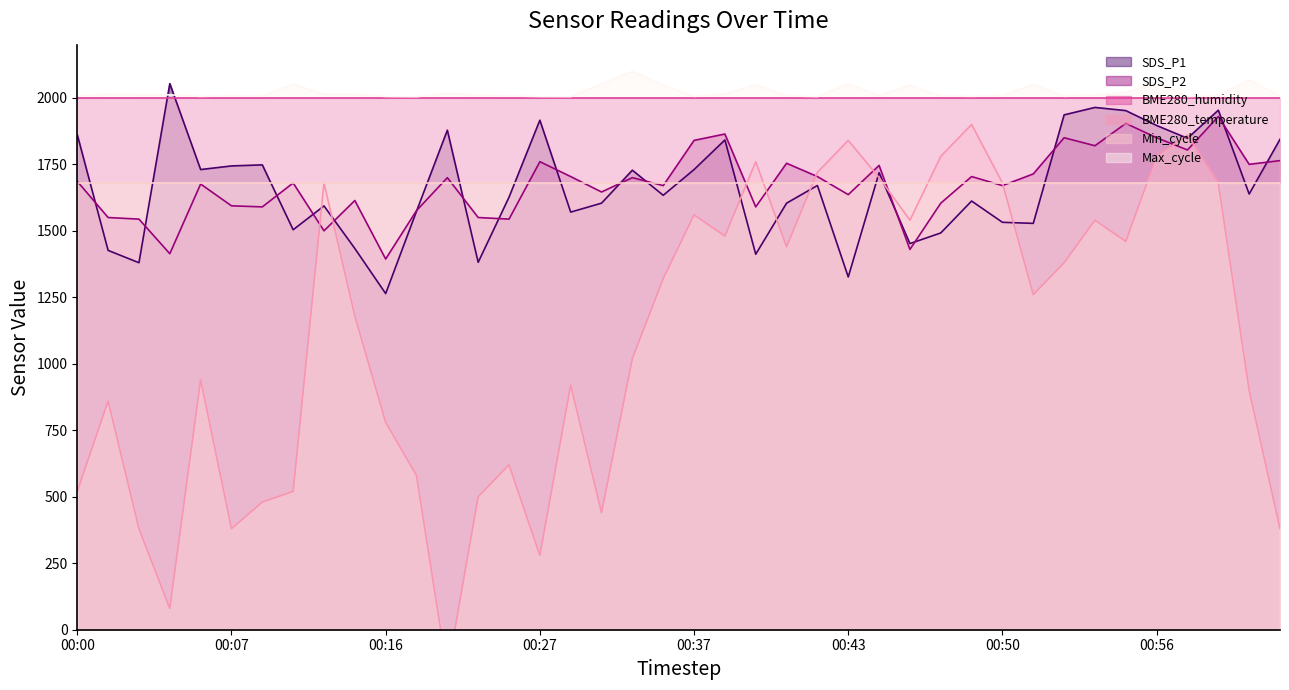

After their last crossing, which series has the higher values: SDS_P1 or BME280_temperature?

SDS_P1